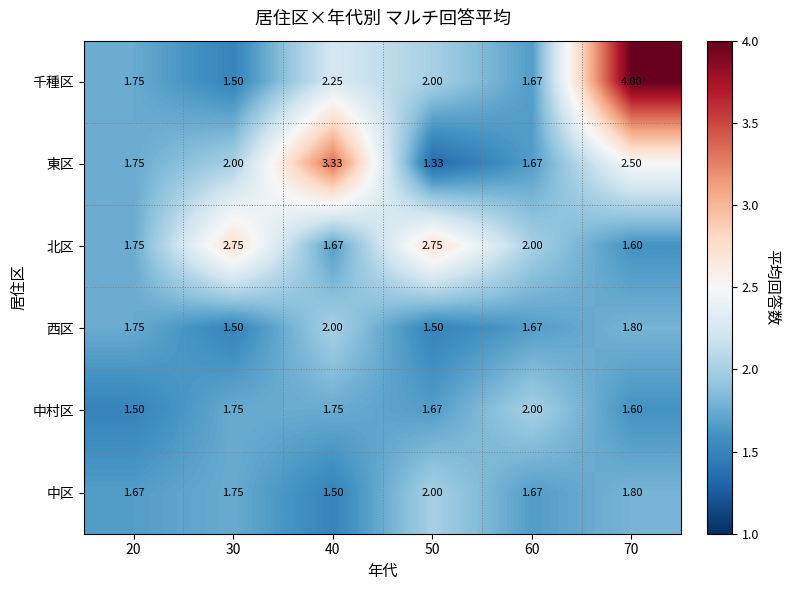

Which category has the lowest value across all series?

50